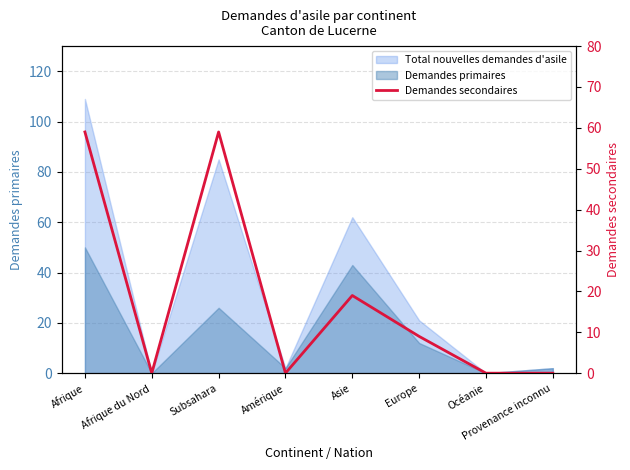

Does the chart have visible grid lines?

Yes